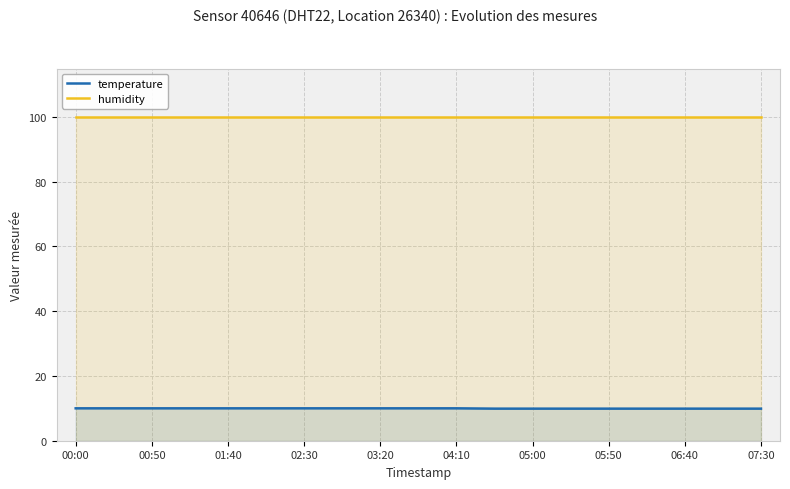

Does the chart have visible grid lines?

Yes